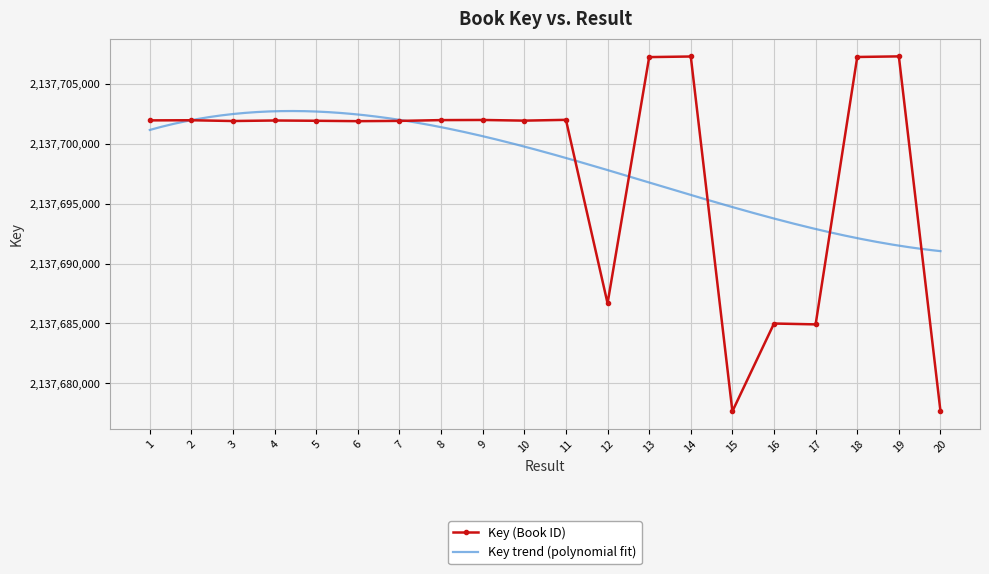

What is the difference between the values at 4 and 13?

5287